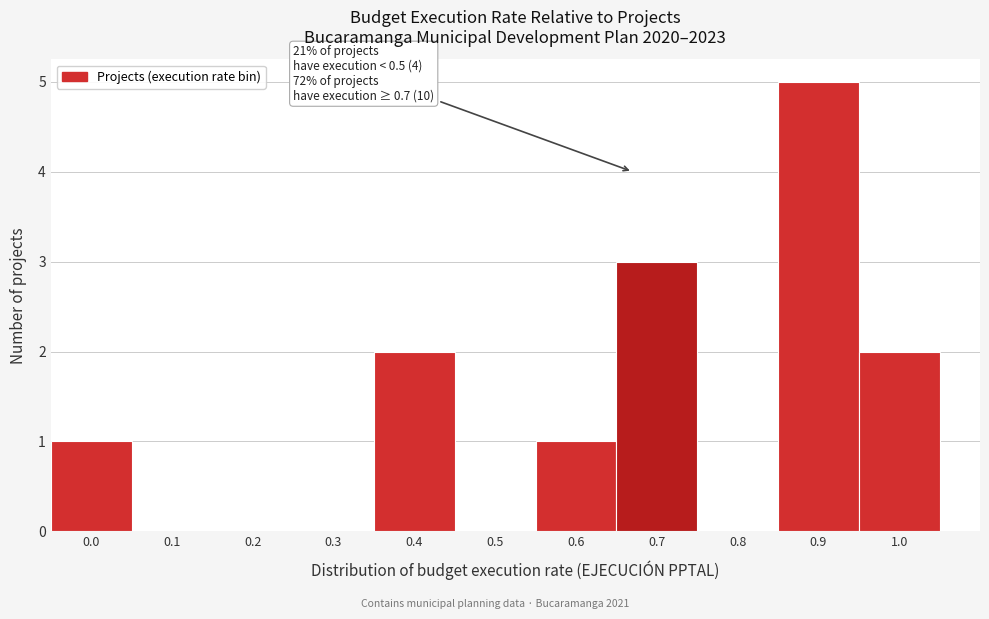

Reading left to right, extract all data points from this chart.

0.0=1	0.1=0	0.2=0	0.3=0	0.4=2	0.5=0	0.6=1	0.7=3	0.8=0	0.9=5	1.0=2